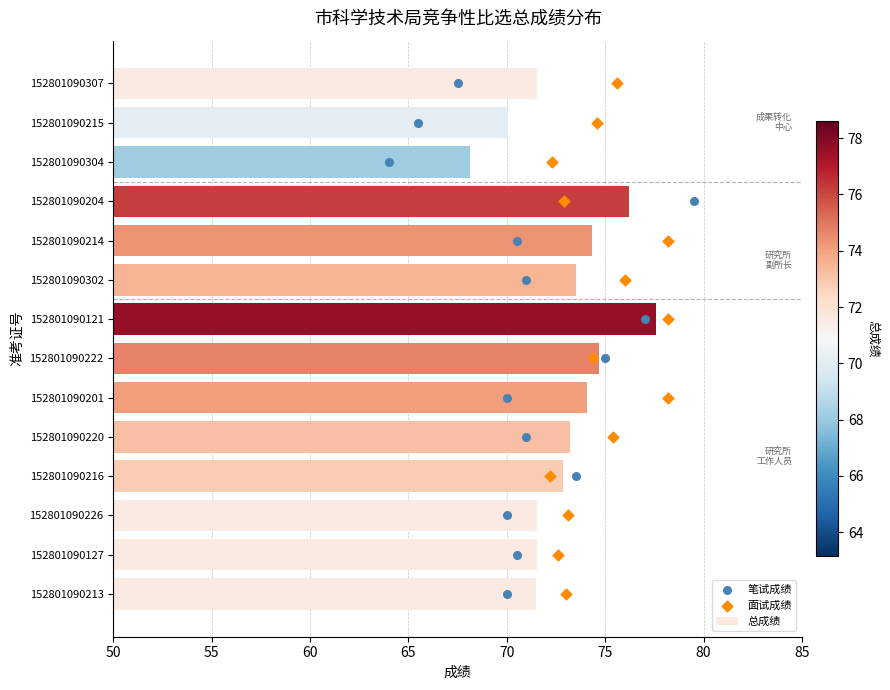

Which series reaches the maximum Y coordinate?

总成绩